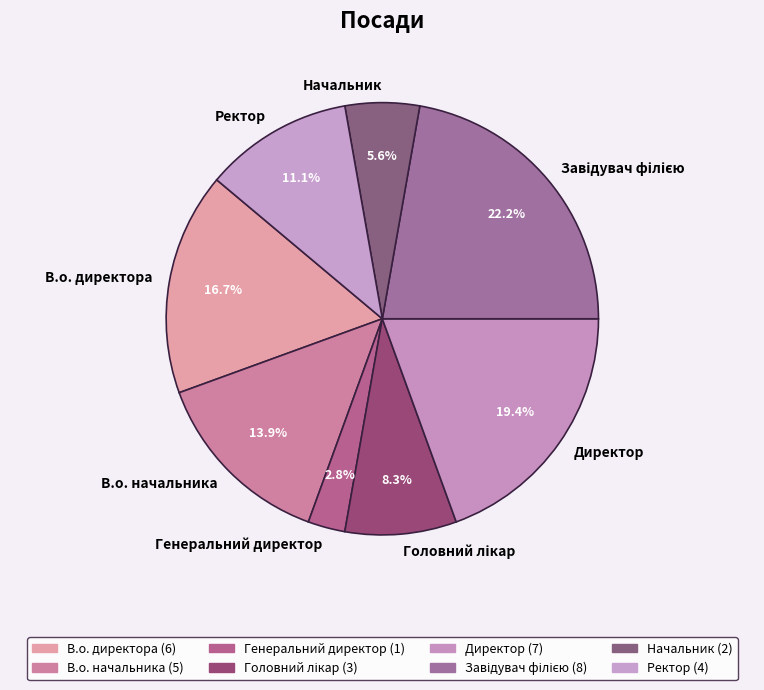

To the nearest percent, what is the average slice percentage?

12%